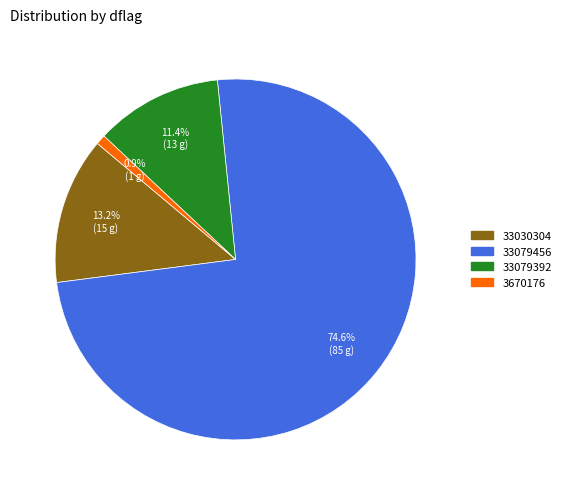

What percentage is the 33079456 slice, to the nearest percent?

75%